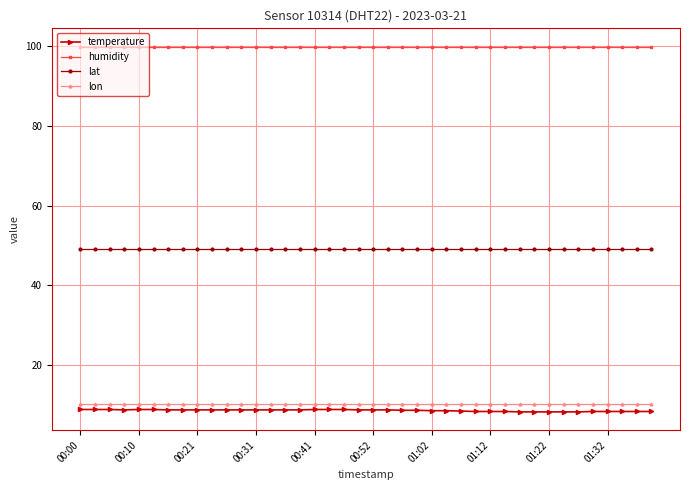

What is the average value of the humidity series?

99.9